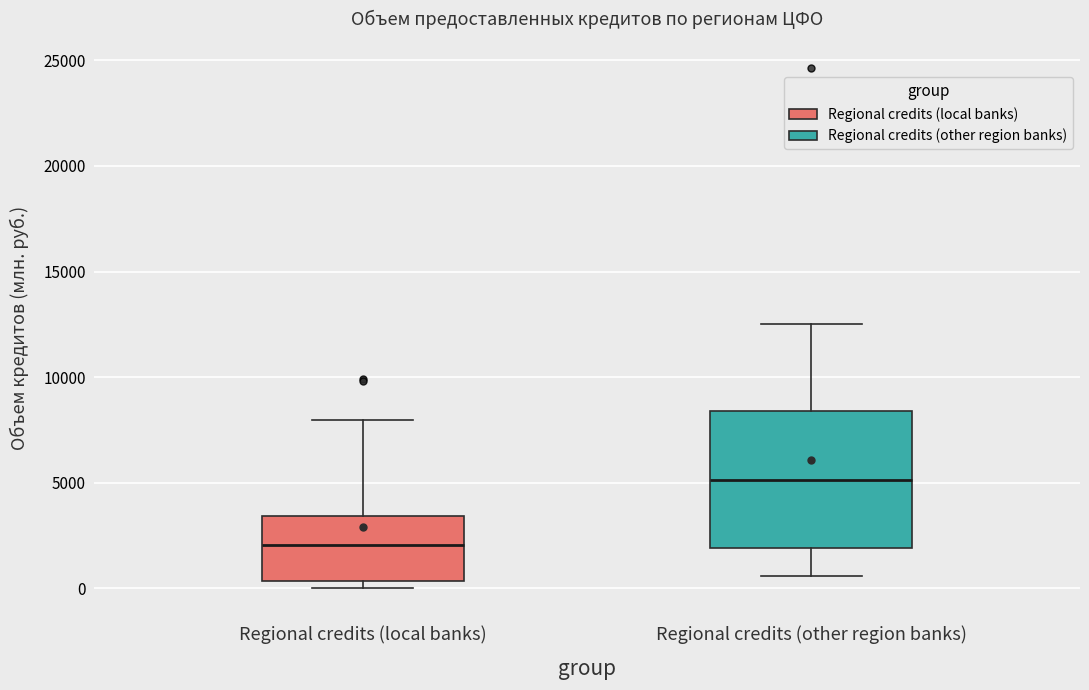

Reading left to right, transcribe this box plot: for each box, give where its median line is, the range the box spans, and where its two whiskers end, as read against the y-axis. The values are not printed on the chart, so give them approximately, as read against the axis.

Regional credits (local banks): median 2000, box 500 to 3500, whiskers 0 to 8000
Regional credits (other region banks): median 5000, box 2000 to 8500, whiskers 500 to 12500